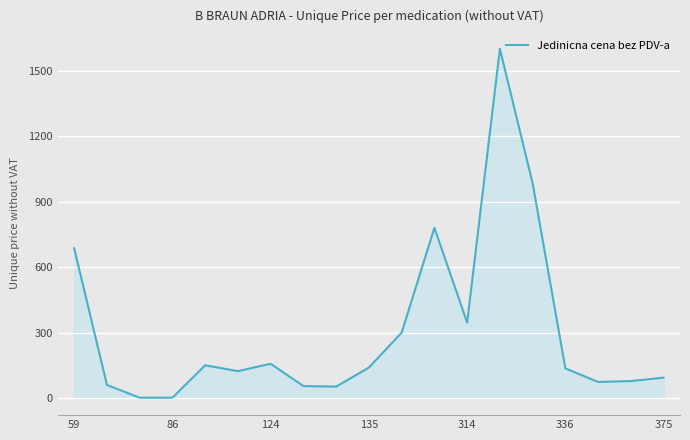

What is the difference between the maximum and minimum values?

1598.3